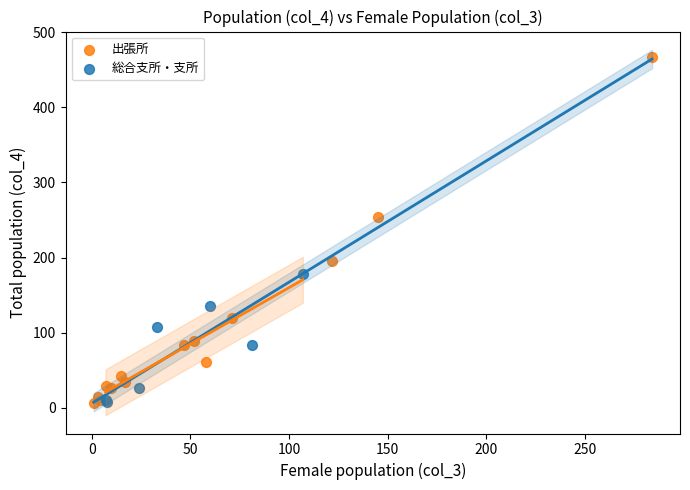

Which series has the widest spread of Y values?

出張所